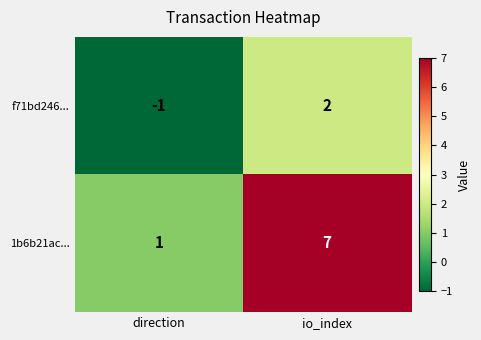

What is the difference between the highest and lowest values at io_index?

5